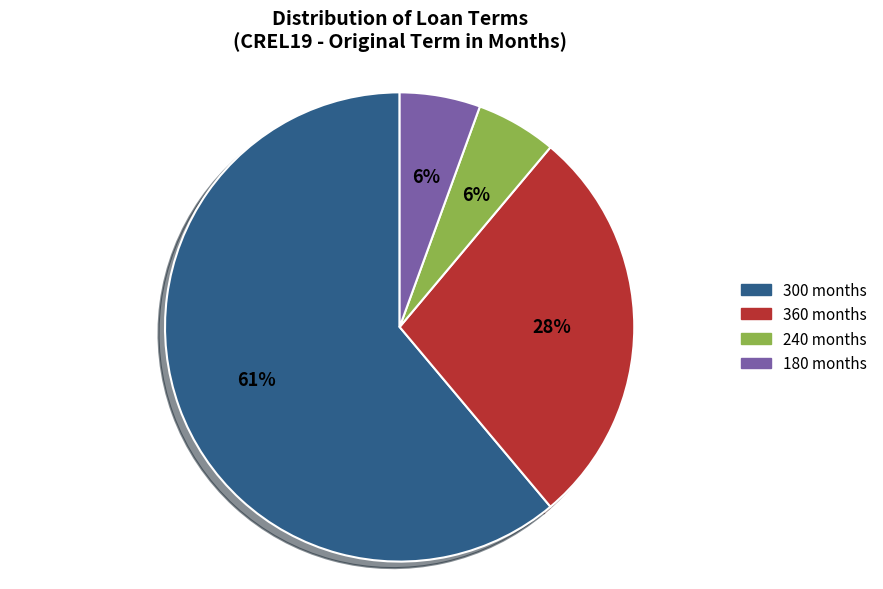

To the nearest percent, what percentage of the pie is 180 months?

6%